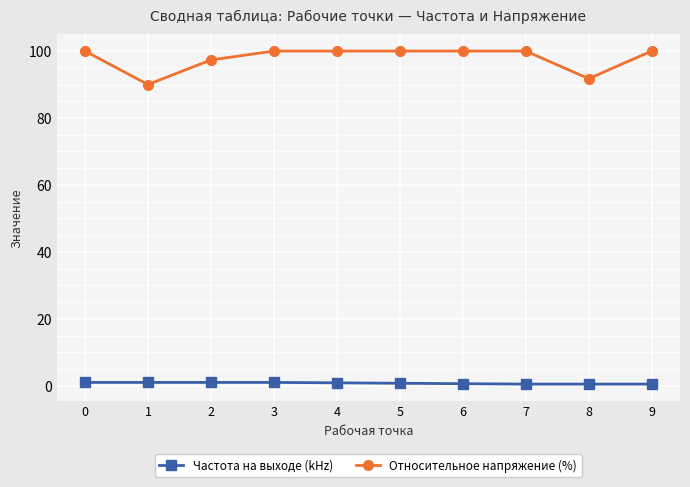

True or false: Относительное напряжение (%) and Частота на выходе (kHz) cross at least once.

False